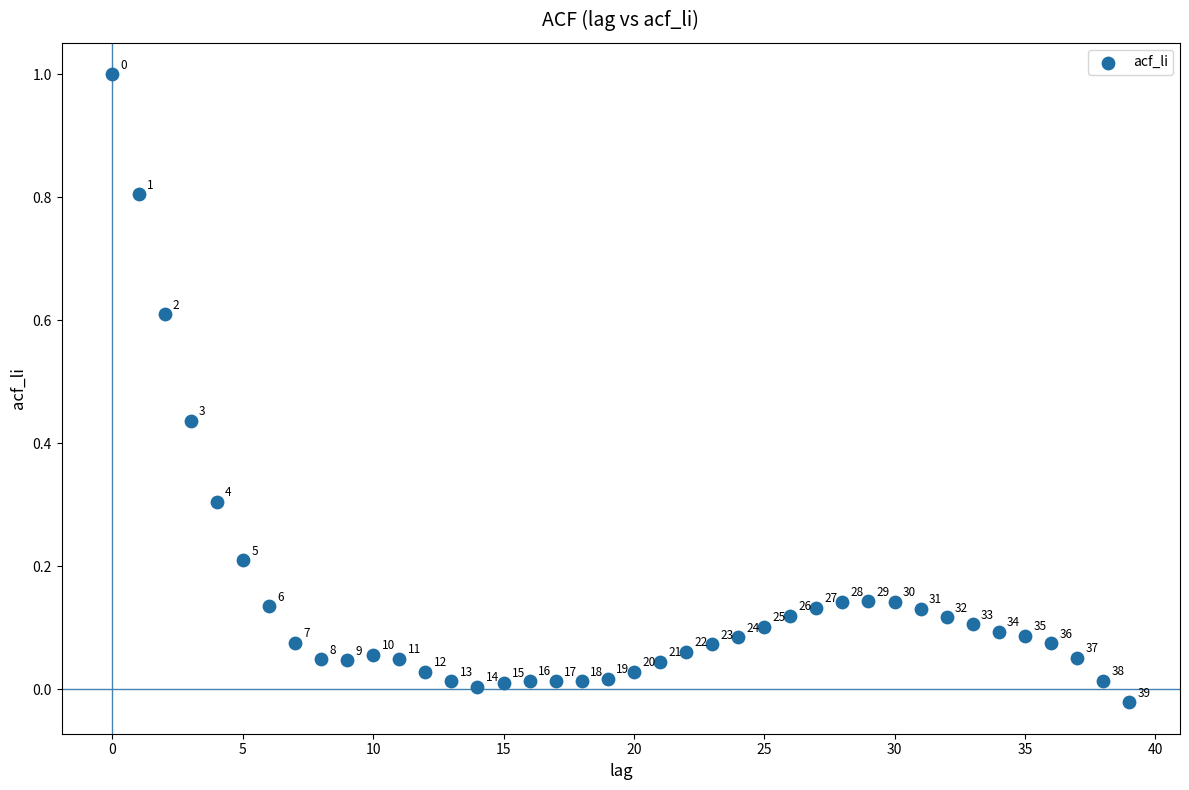

What is the range of Y values (max minus min)?

1.0